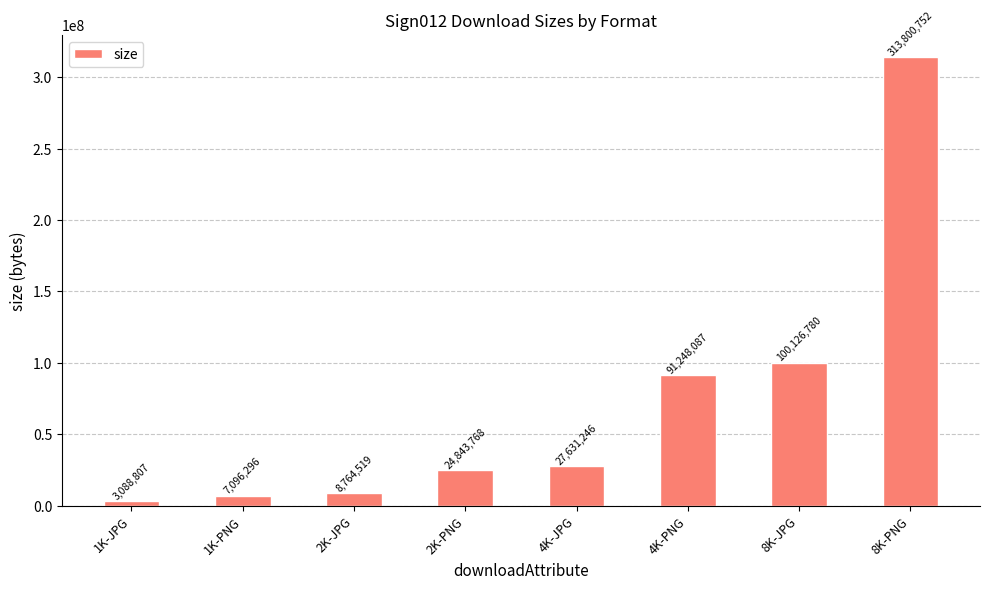

Are the bars grouped side by side (vs. stacked)?

No